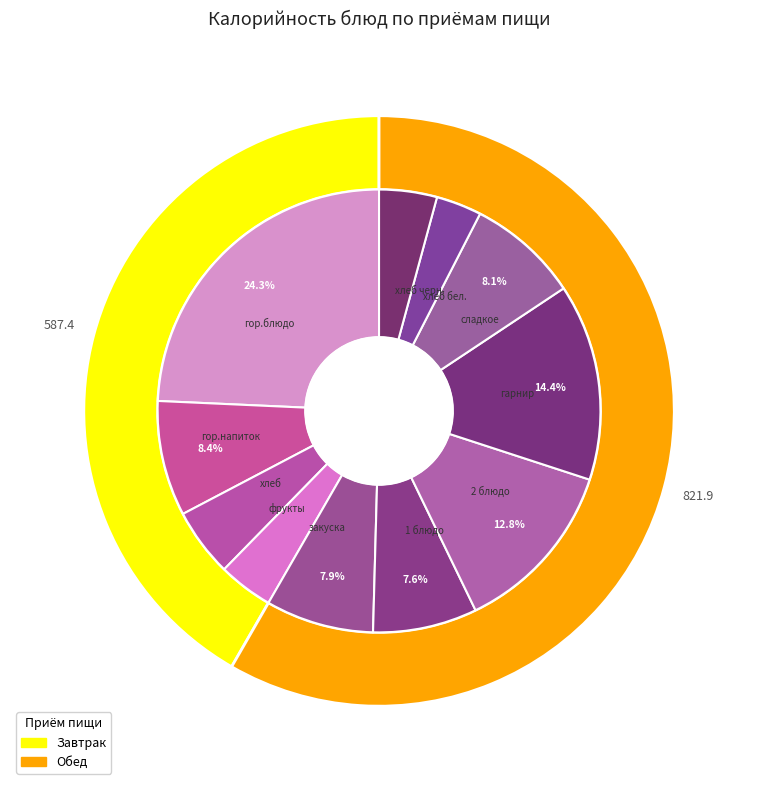

Does гарнир account for over 50% of the chart?

No